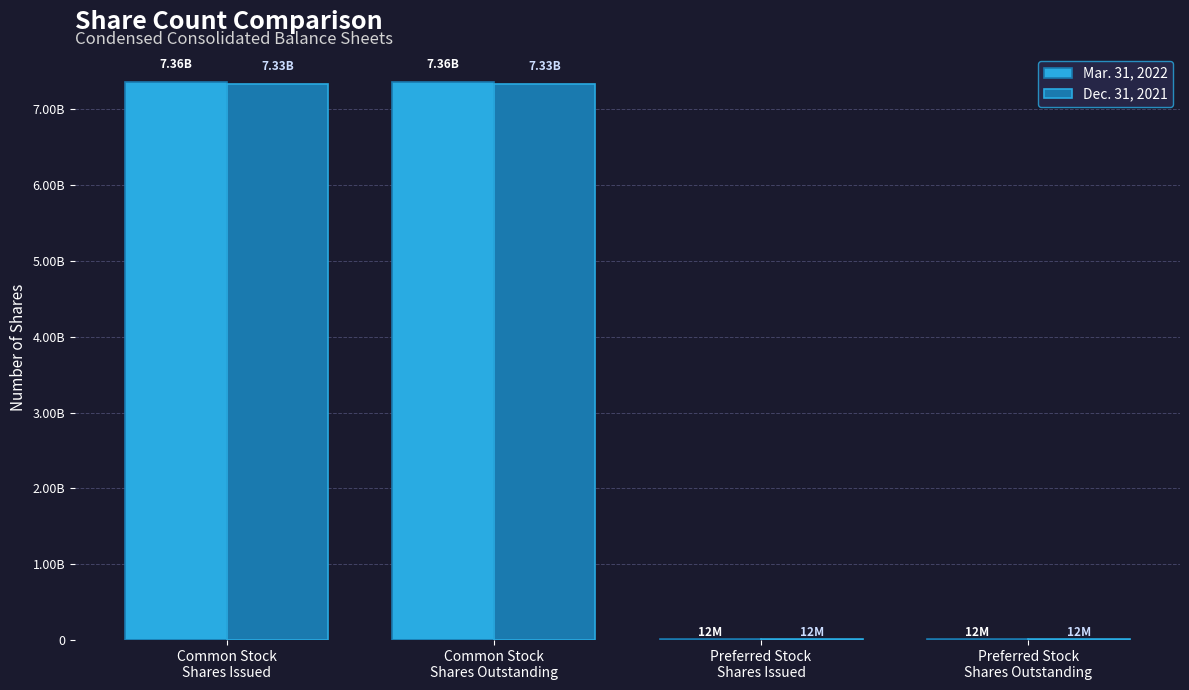

What is the difference between the highest and lowest values at Common Stock
Shares Issued?

32866250